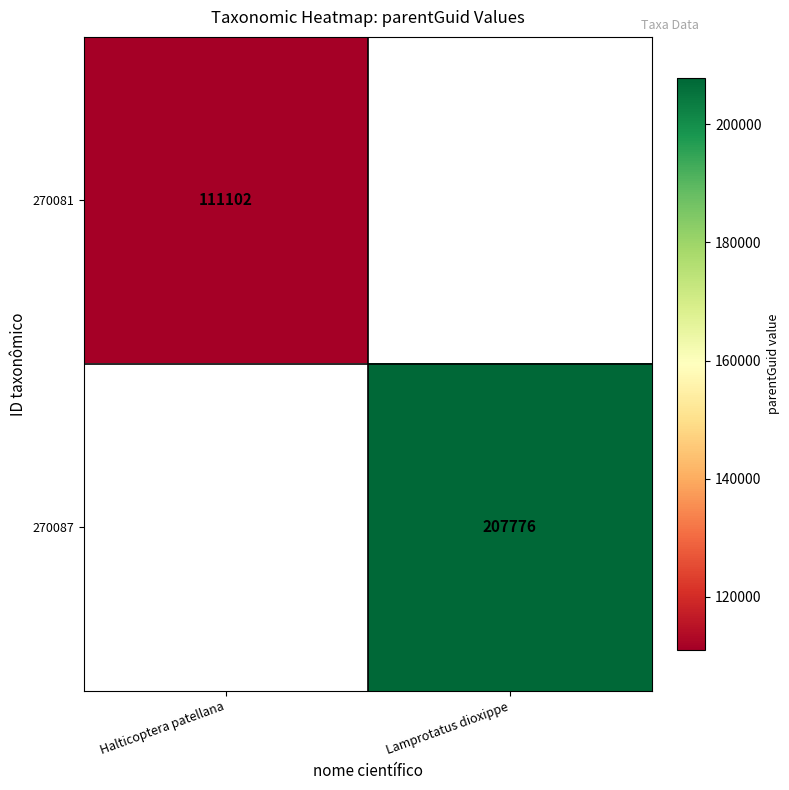

The 270081 series shows 59066 at Halticoptera patellana. True or false?

False